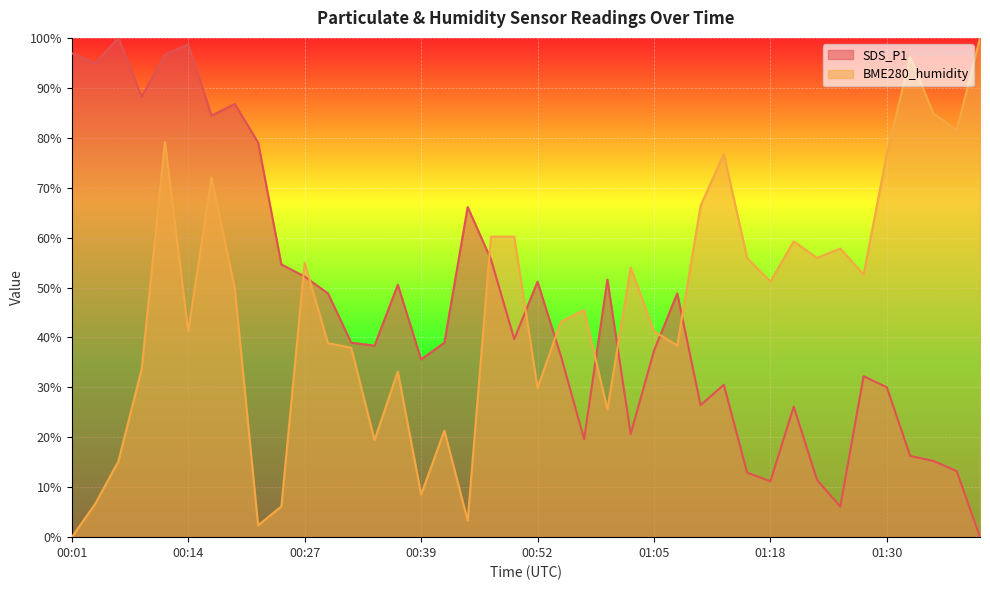

Which series changed the most between 00:32 and 01:20?

BME280_humidity